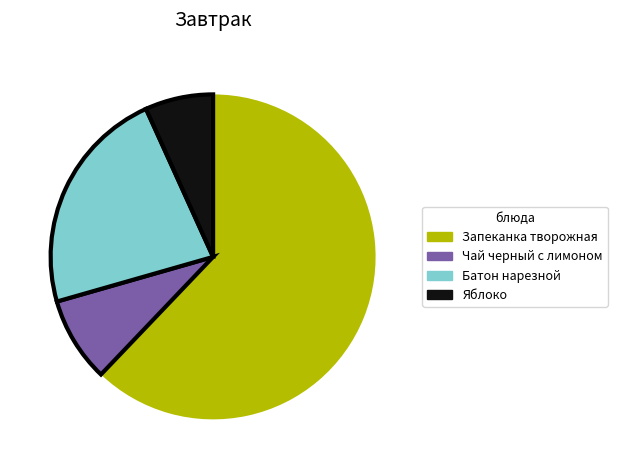

Is there a majority slice in this chart?

Yes